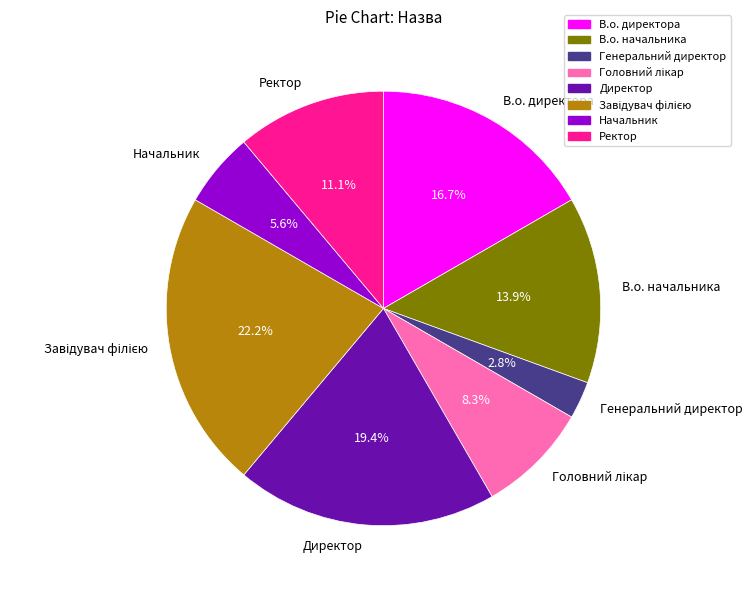

To the nearest percent, what is the difference between the largest and smallest slice percentages?

19%